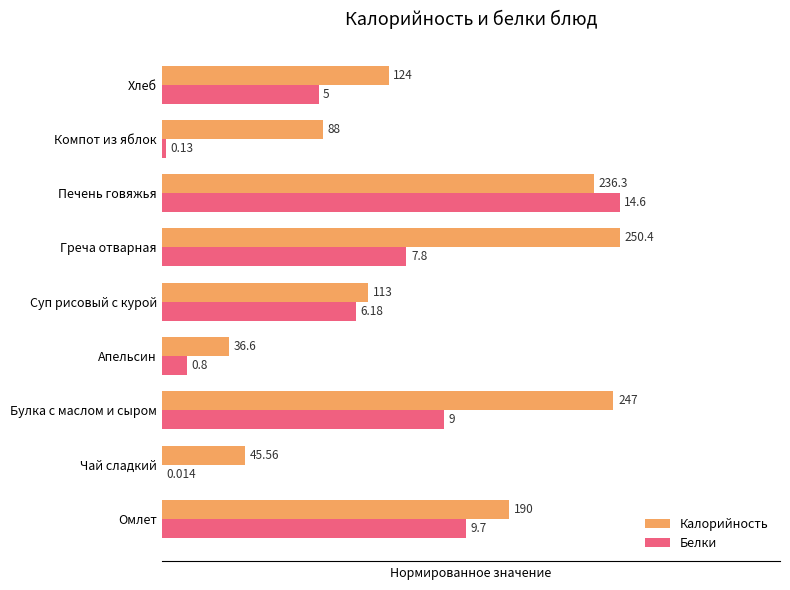

What are all the series names shown in the legend?

Калорийность, Белки